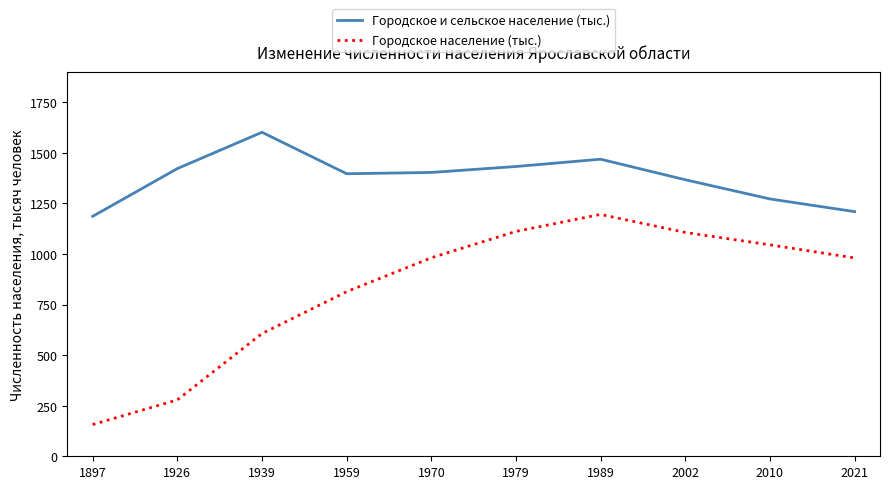

What value does the Городское население (тыс.) series have at 1959?

814.0